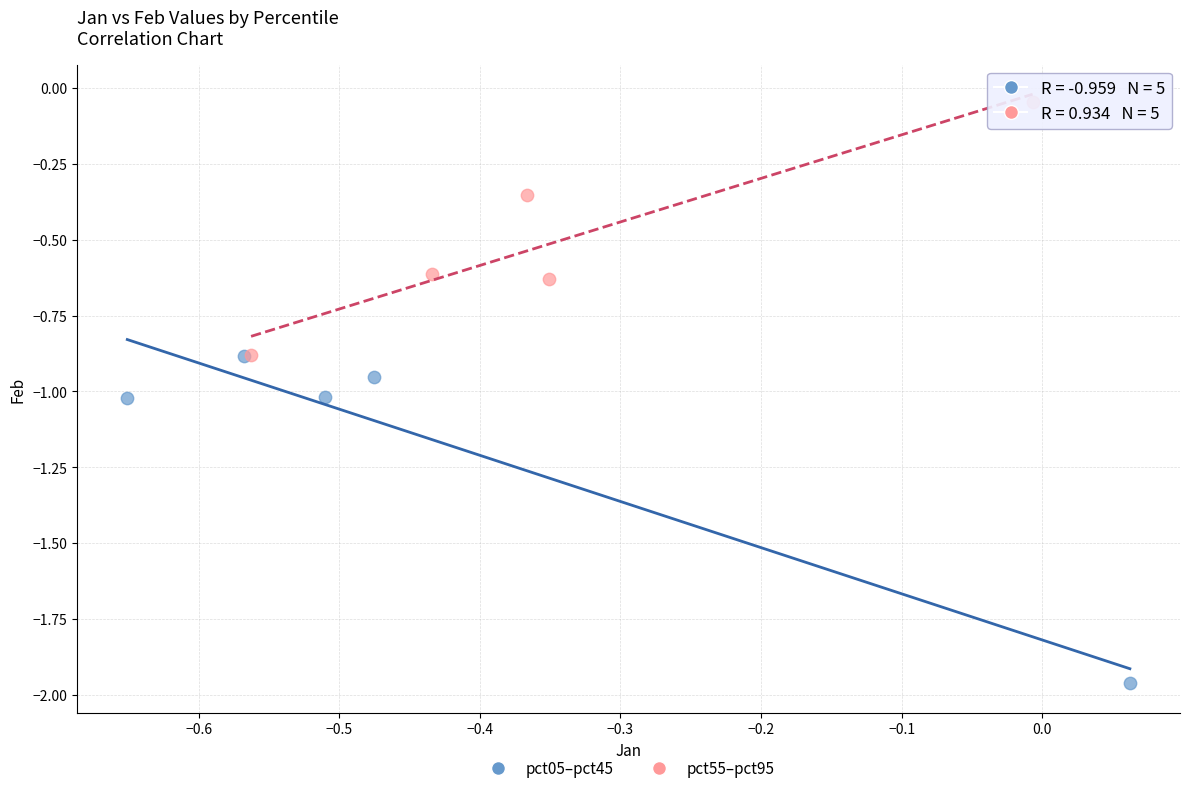

Which series contains the highest Y value?

pct55–pct95